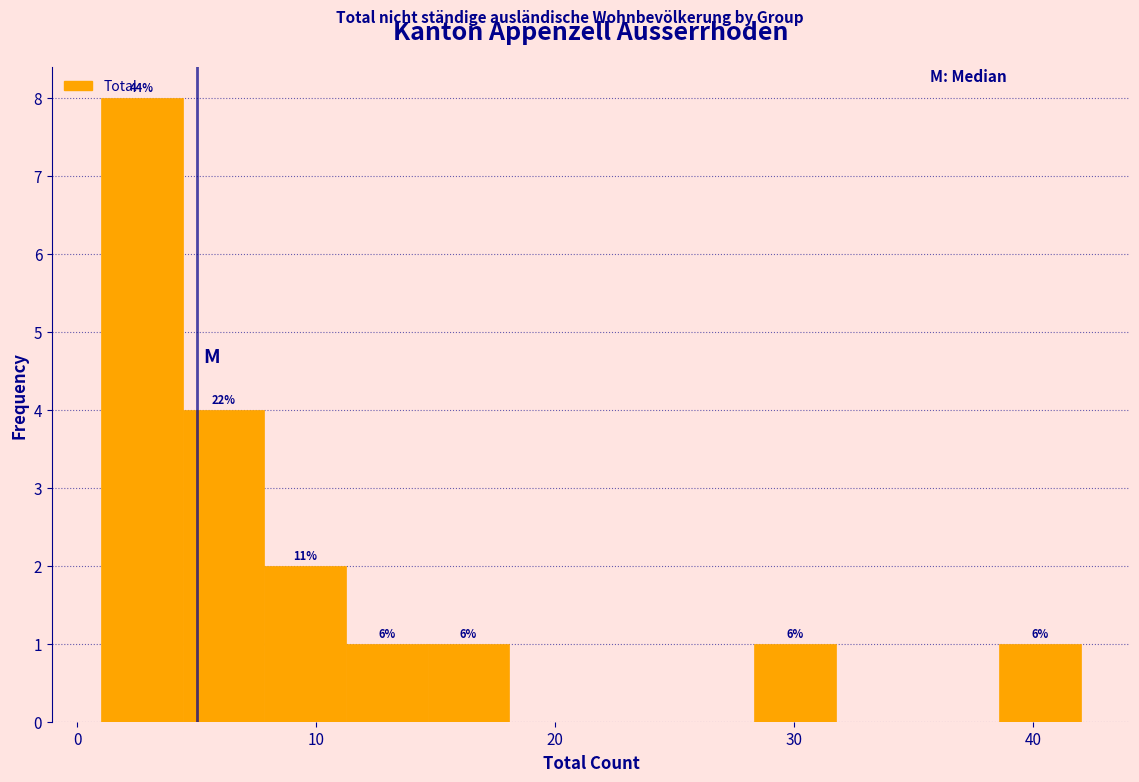

Around what value on the x-axis is the tallest bar? Give the approximate position of its centre, as read against the axis.

3